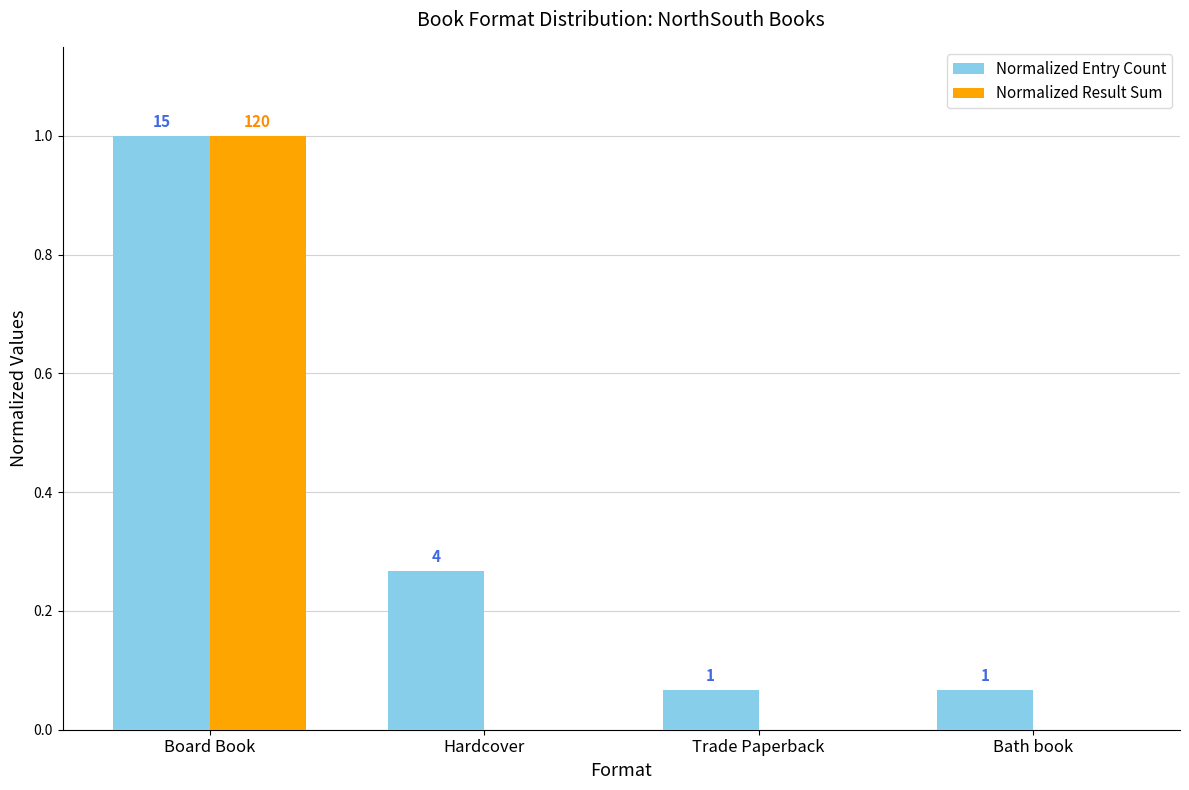

What is the difference between the maximum and second lowest values in the Normalized Entry Count series?

0.9